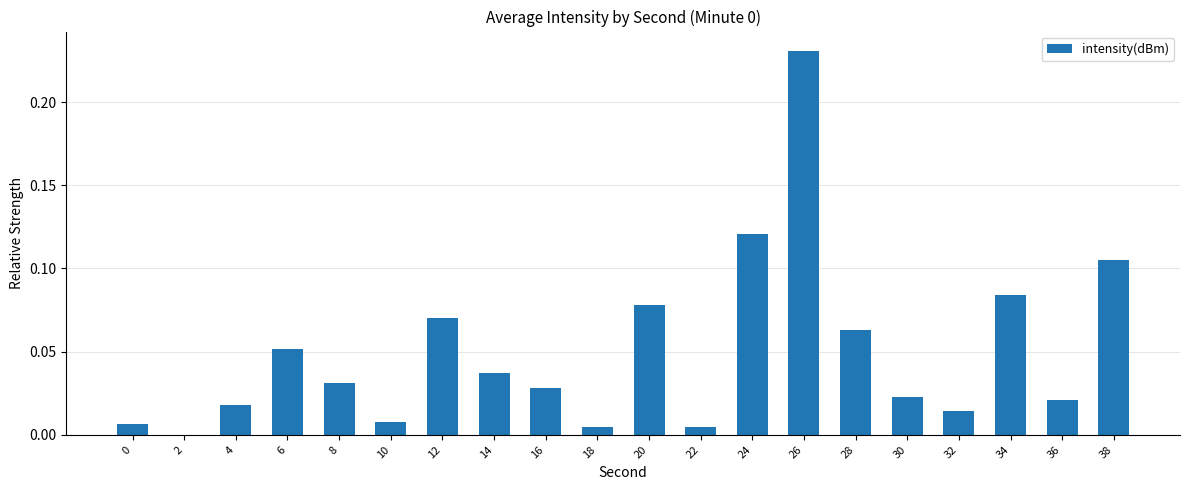

Which label corresponds to the largest value in the chart?

26